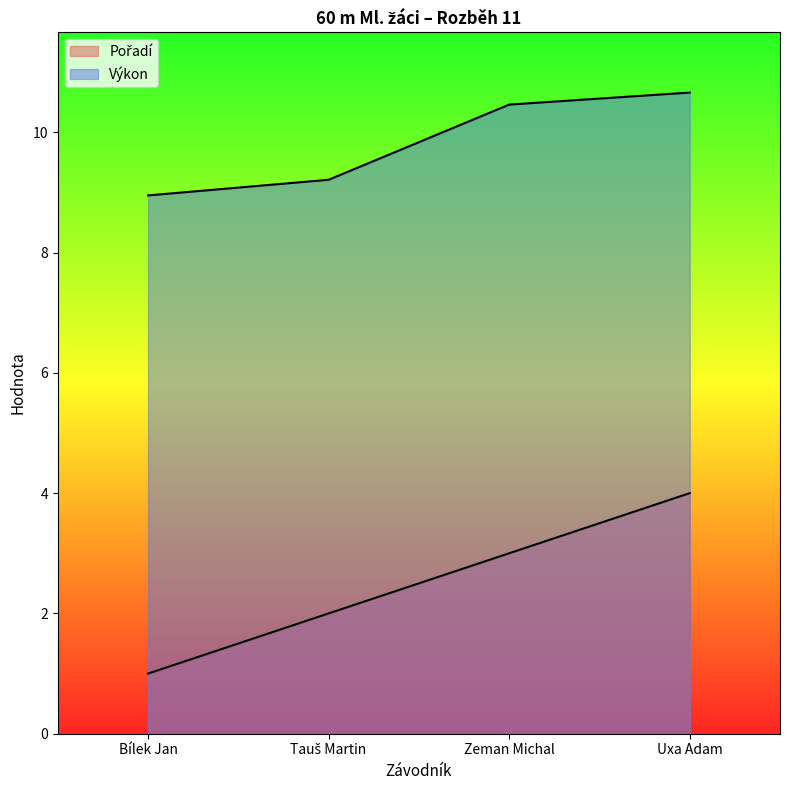

At which category is the sum across all series the highest?

Uxa Adam